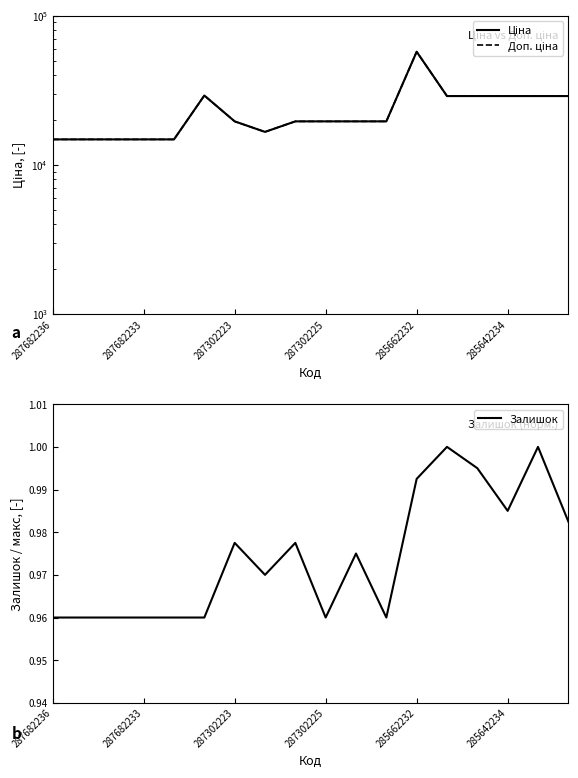

How many lines are shown in the chart?

3